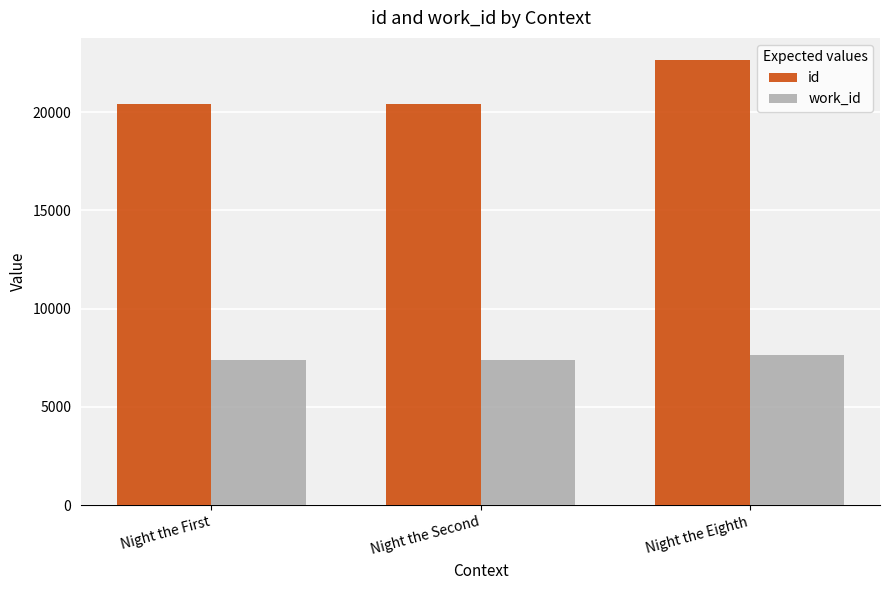

The value of work_id at Night the Second is 2270. True or false?

False